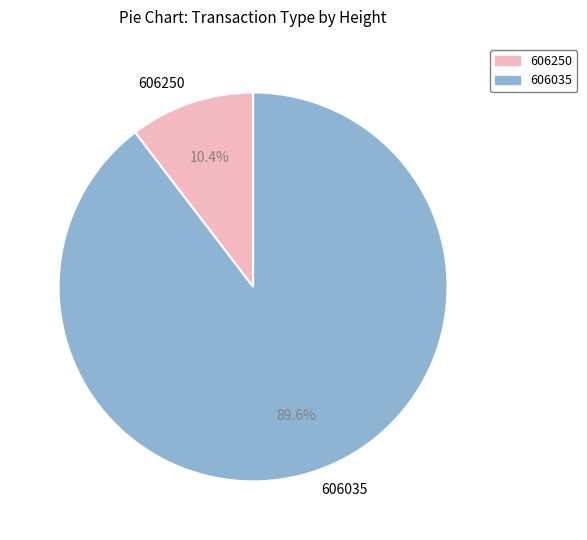

What percentage is the 606250 slice, to the nearest percent?

10%